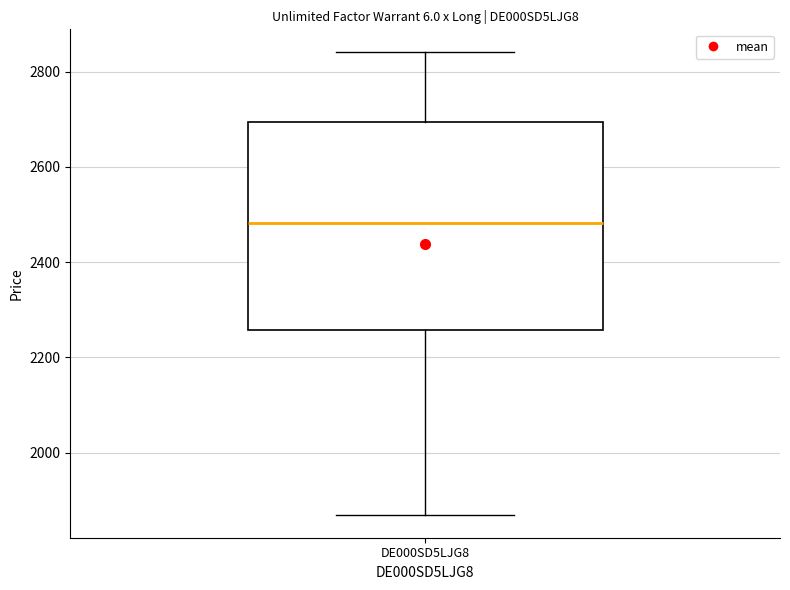

Transcribe this box plot: give where the median line is, the range the box spans, and where the two whiskers end, as read against the y-axis. The values are not printed on the chart, so give them approximately, as read against the axis.

median 2480, box 2260 to 2700, whiskers 1880 to 2840